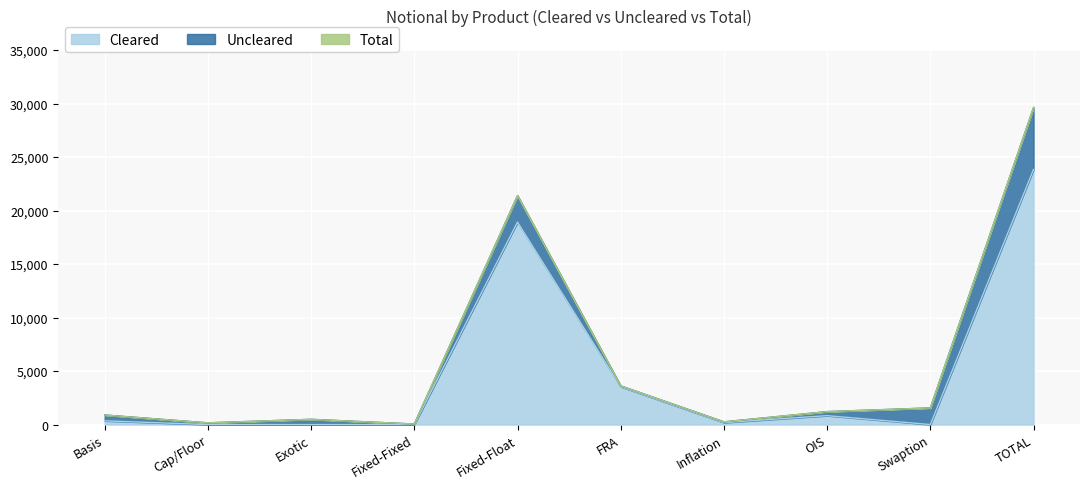

Which category has the highest value in the Cleared series?

TOTAL